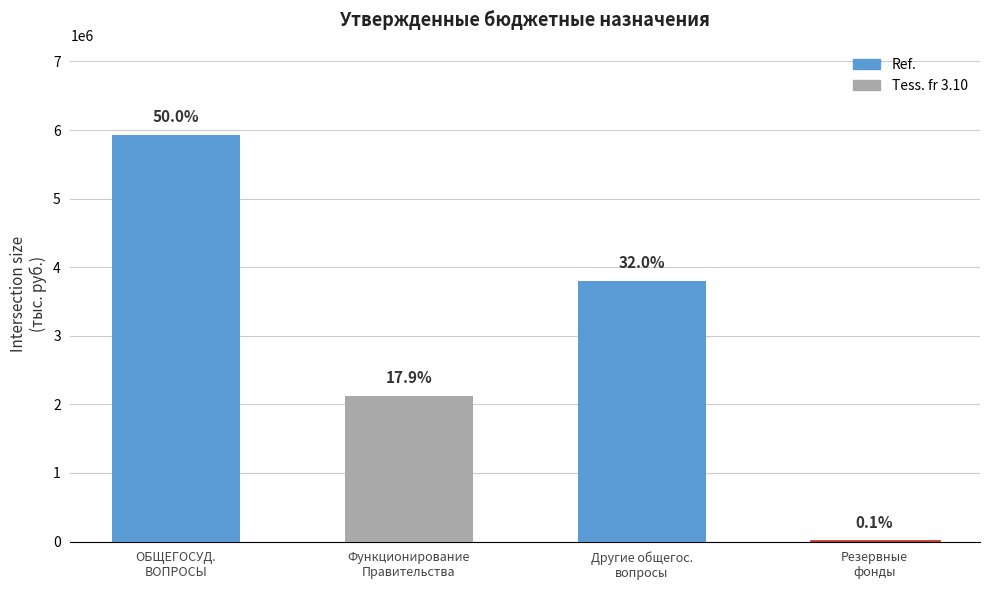

Reading left to right, list all the values displayed in this chart.

5928988.7	2120000.0	3796988.7	12000.0